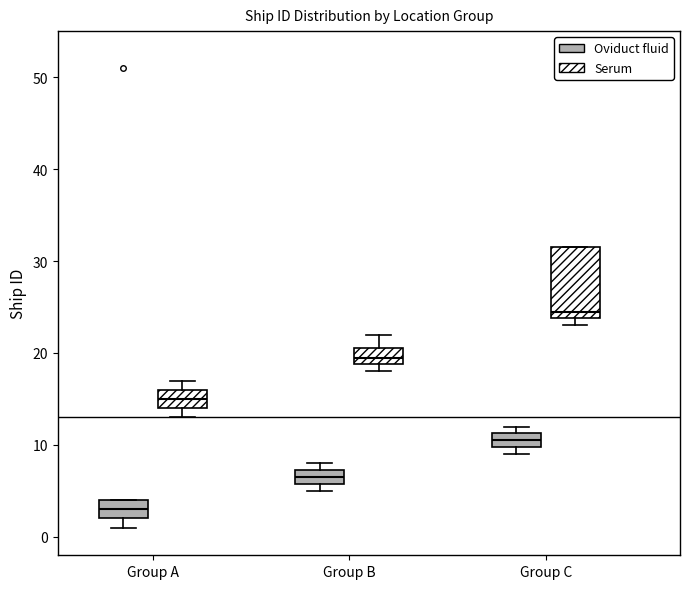

Where is the lower edge of the box for Group B (Oviduct fluid) on the y-axis? The values are not printed on the chart, so give them approximately, as read against the axis.

6